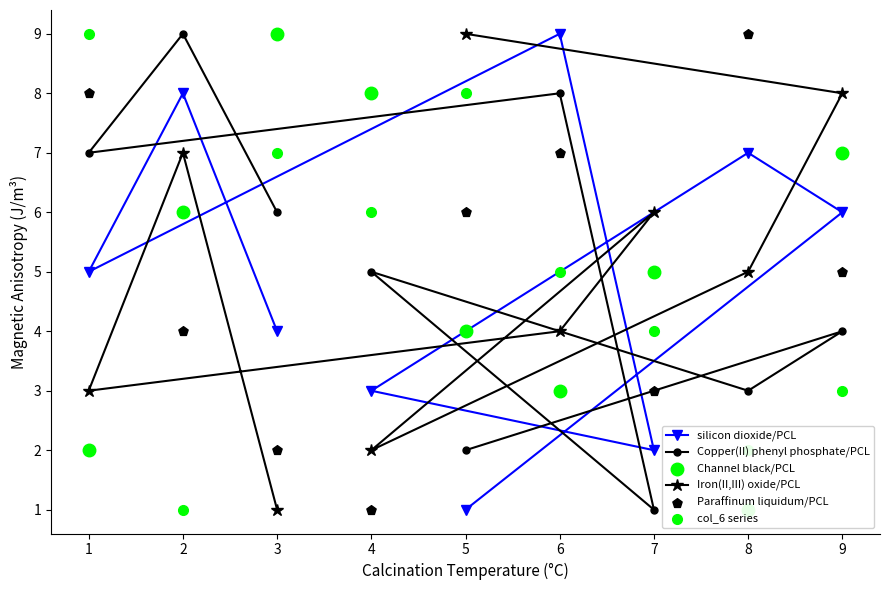

Is the value of Iron(II,III) oxide/PCL at 5 greater than the value of Copper(II) phenyl phosphate/PCL at 5?

Yes